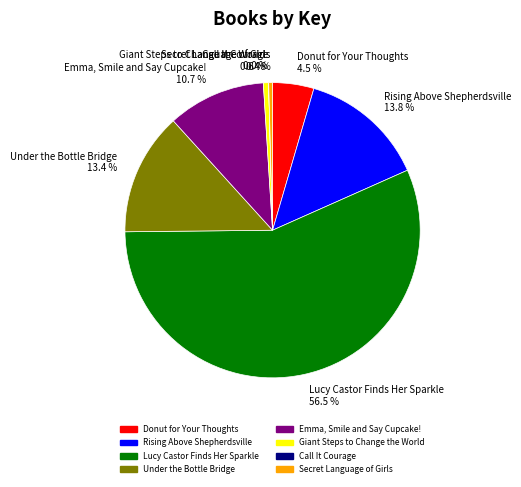

Combined, what portion of the pie is Donut for Your Thoughts 4.5 % and Emma, Smile and Say Cupcake! 10.7 %?

15.2%